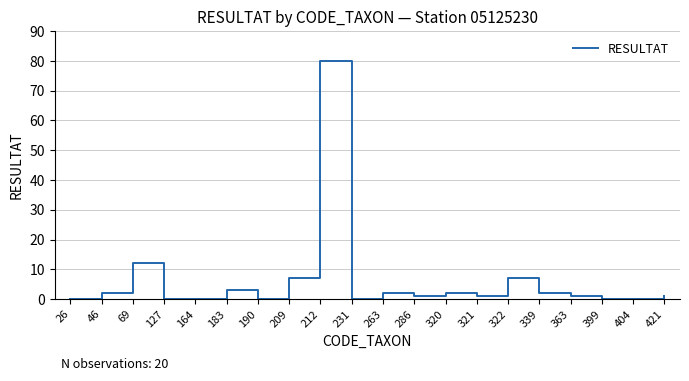

Does the chart have visible grid lines?

Yes